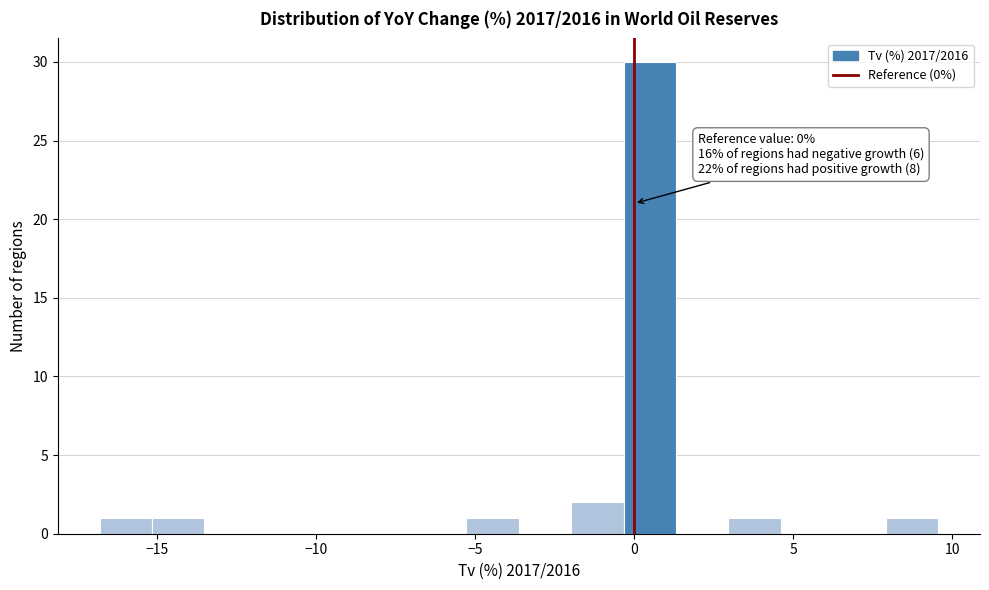

Around what value on the x-axis is the tallest bar? Give the approximate position of its centre, as read against the axis.

0.5